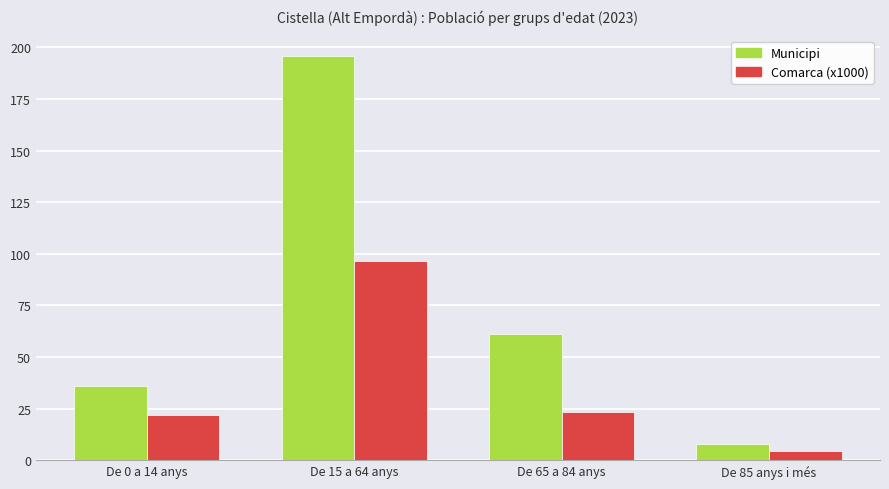

How many values in the Comarca (x1000) series exceed 23?

2